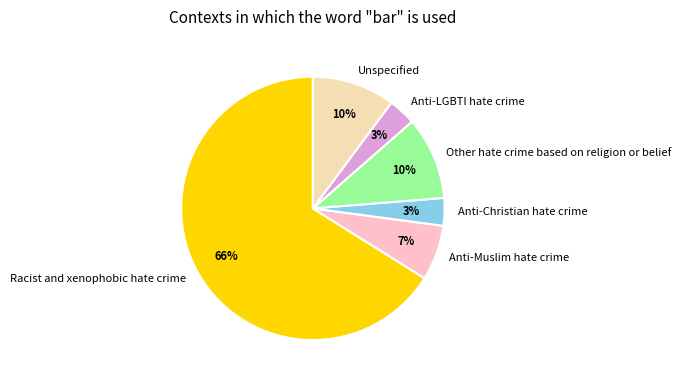

Which slice is the largest?

Racist and xenophobic hate crime